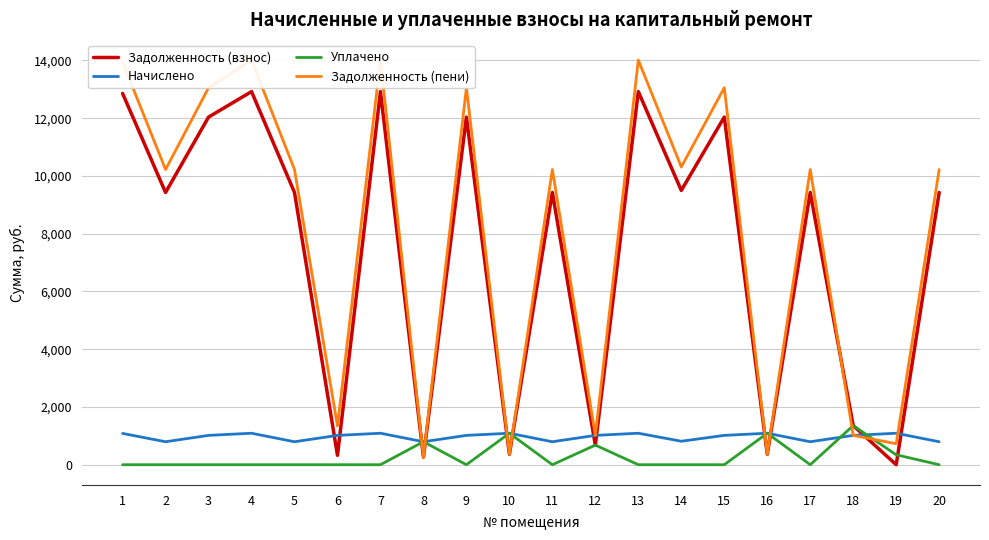

Is the value of Задолженность (взнос) at 20 greater than the value of Уплачено at 15?

Yes